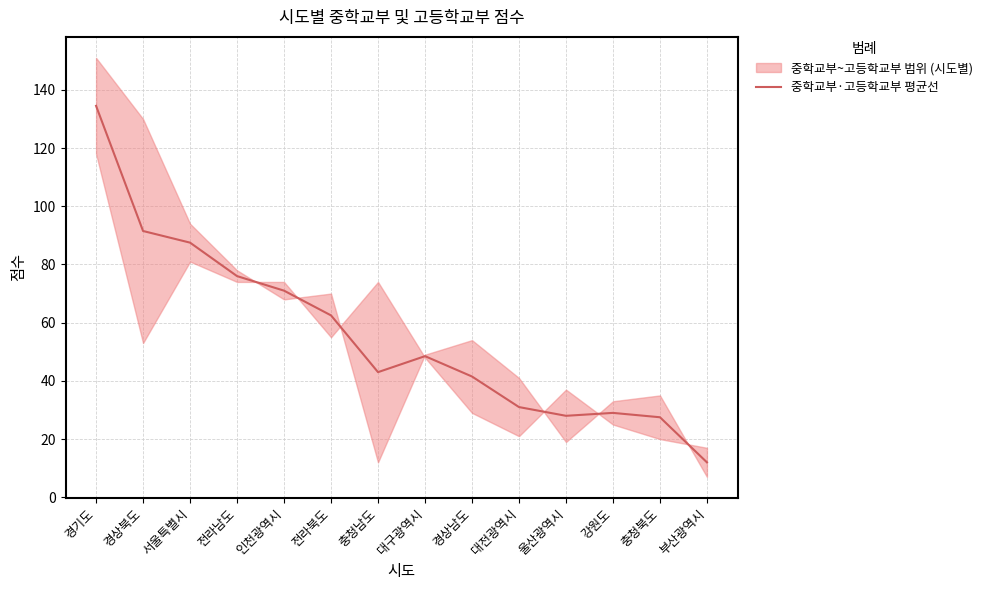

Which category has the highest value across all series?

경기도